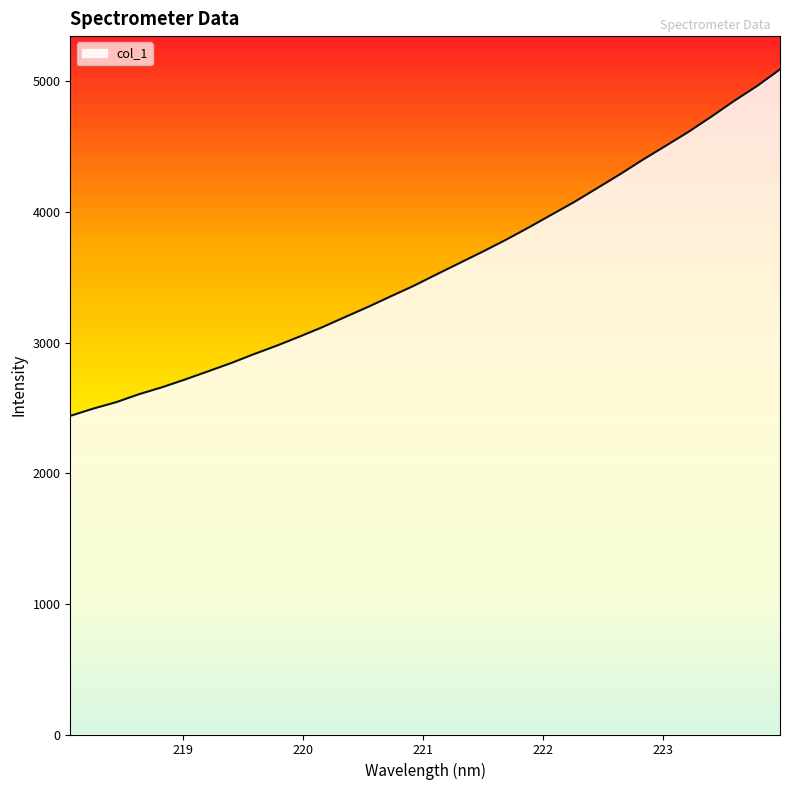

What is the difference between the maximum and minimum values?

2652.7